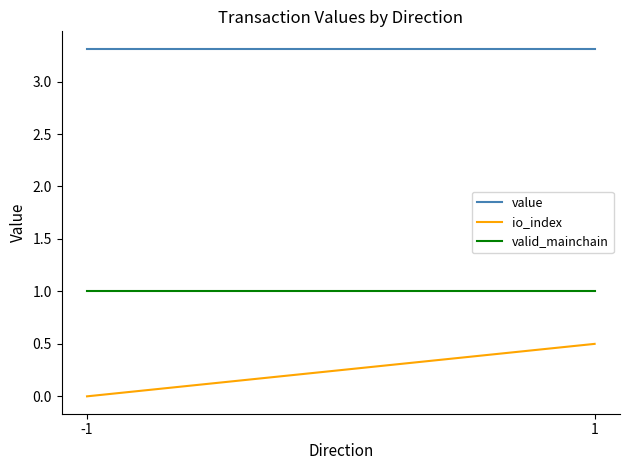

At how many categories does at least one series exceed 1?

2